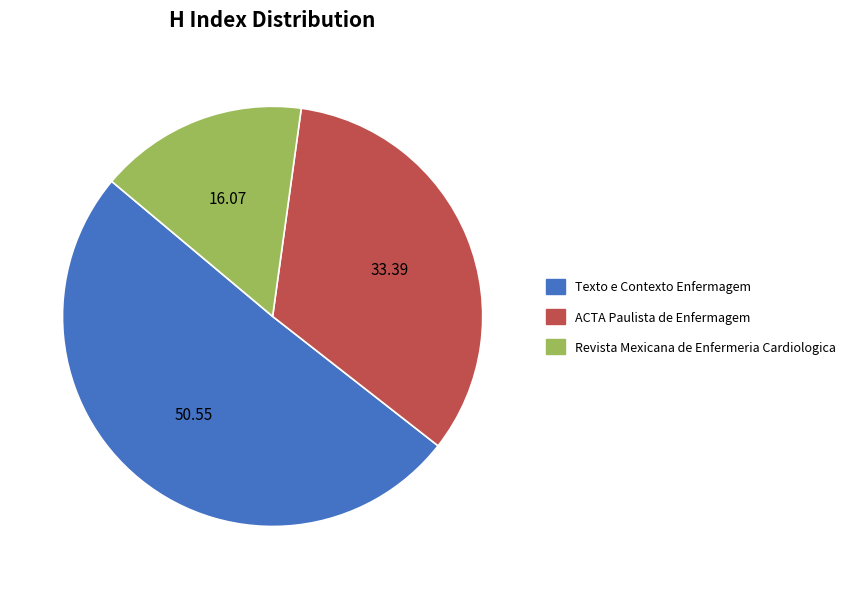

Is there a majority slice in this chart?

Yes